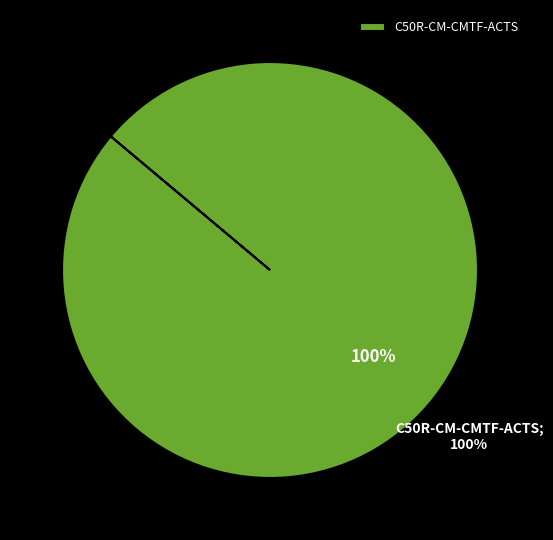

To the nearest percent, what is the combined percentage of C50R-CM-CMTF-ACTS and C50R-CM-CMTF-DCOM?

100%